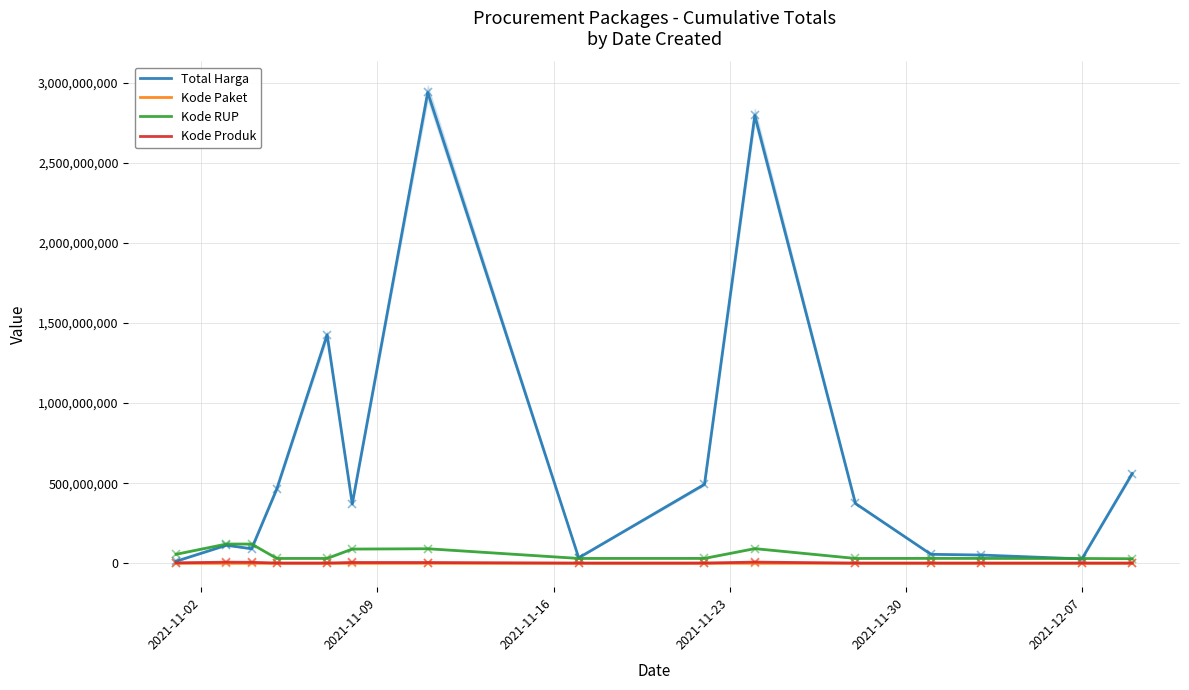

Reading left to right, extract all data points from this chart.

Total Harga: 12787500	112673270	90672075	464002100	1425867900	370566800	2938933240	34292000	493000000	2795327100	373404000	56152800	51601000	27412000	559971000
Kode Paket: 1139	34710	33885	13652	16823	98840	84587	40112	55826	214626	91101	103541	117783	128516	277693
Kode RUP: 56342558	120267606	120267136	30372232	30428912	88910839	90929597	30416731	30636058	91627731	30363247	30745112	30527421	30089034	28497118
Kode Produk: 2958631	7024687	6208467	1519264	1481562	5123459	4851909	1305852	1519260	7478765	1318333	1350905	1286873	1297110	1302598